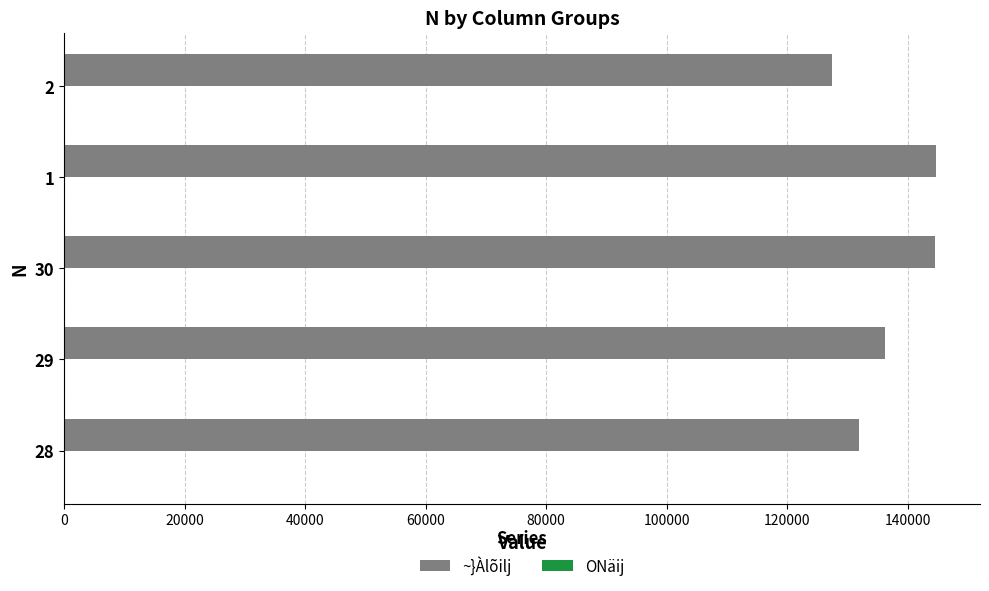

What is the greatest value displayed?

144767.0